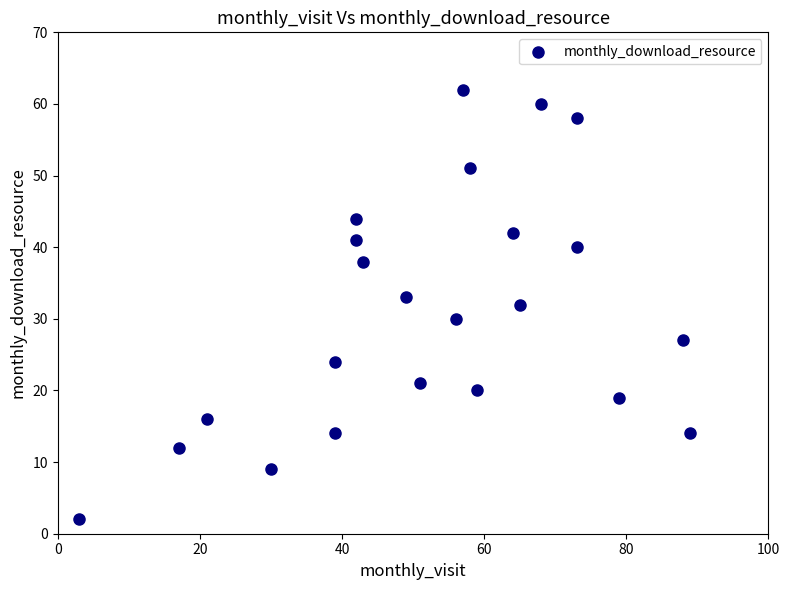

What is the range of X values (max minus min)?

86